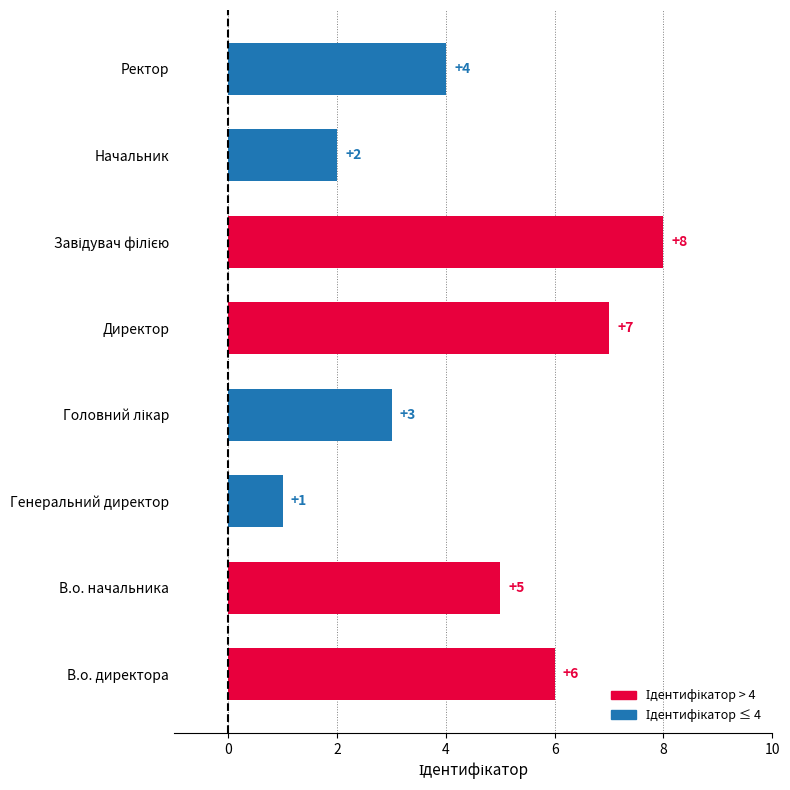

Reading bottom to top, what are all the values shown in this chart?

6	5	1	3	7	8	2	4